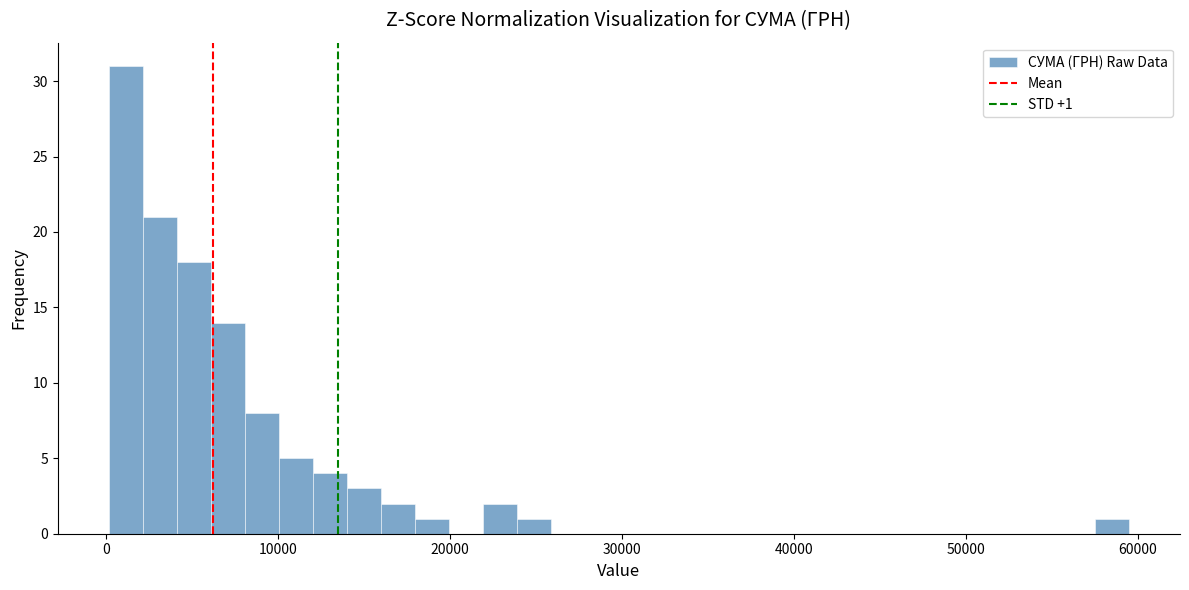

Around what value on the x-axis is the tallest bar? Give the approximate position of its centre, as read against the axis.

1000